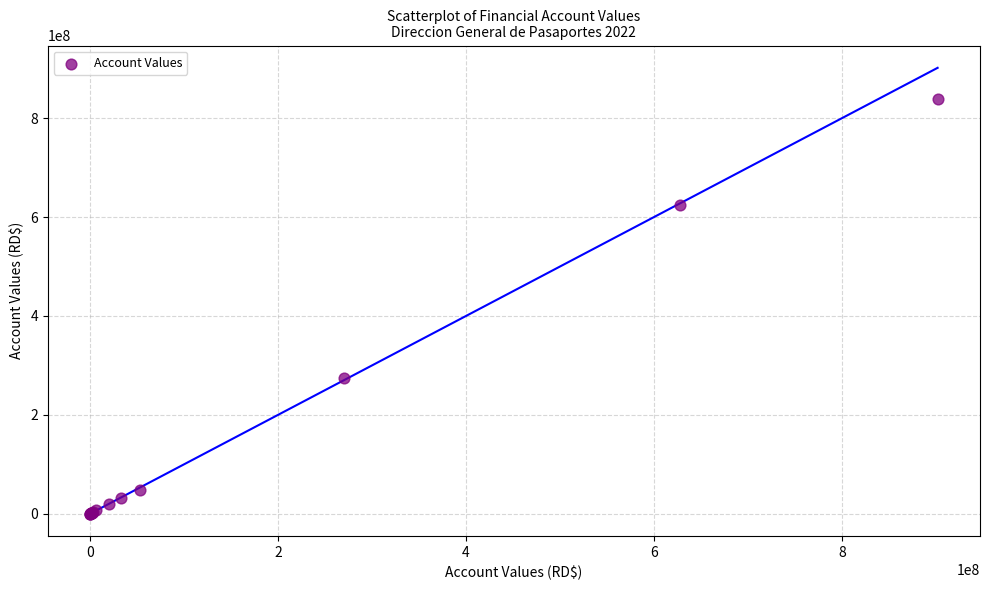

What Y value in the scatter plot is closest to 419798031?

275355841.1